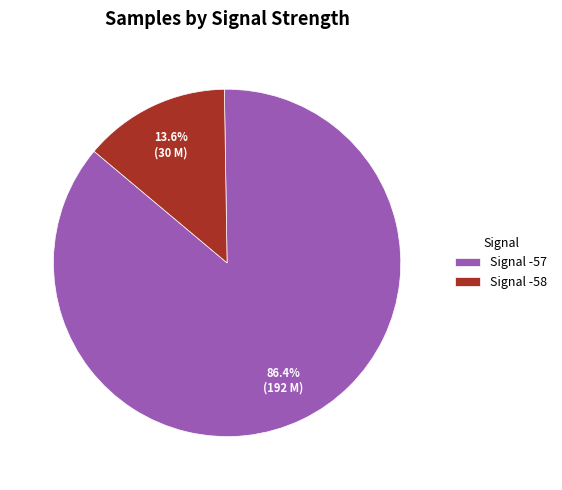

Which has a higher value, Signal -58 or Signal -57?

Signal -57